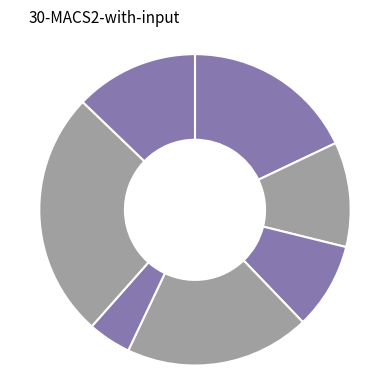

How many slices are in this pie chart?

7